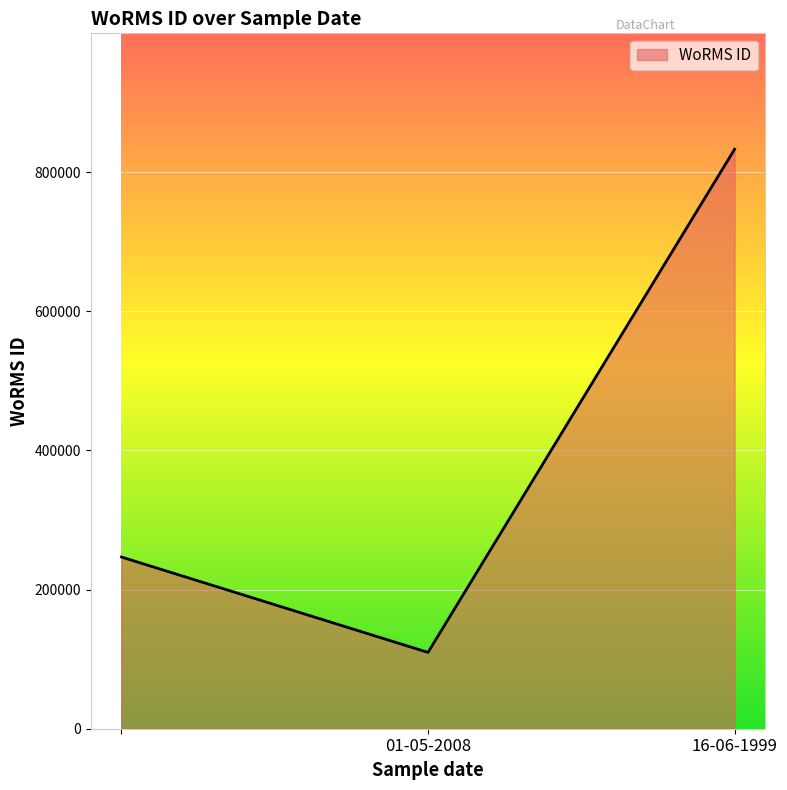

How many values are between 109711 and 833052?

3